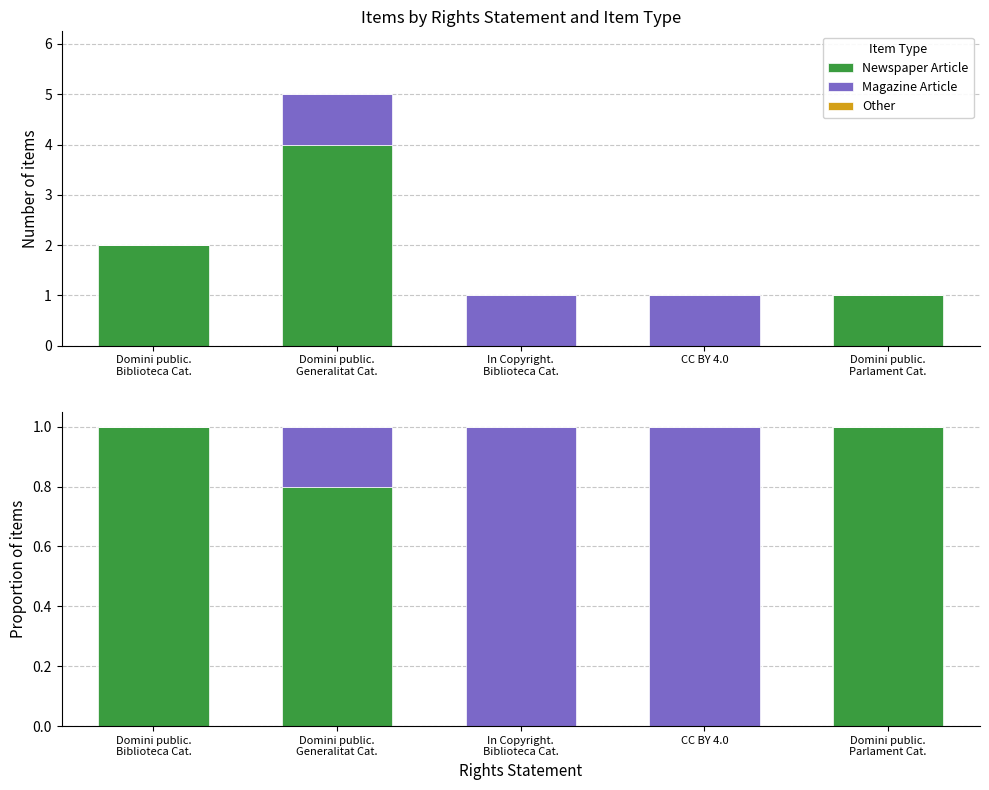

At which label is Other closest to 0?

Domini public.
Biblioteca Cat.